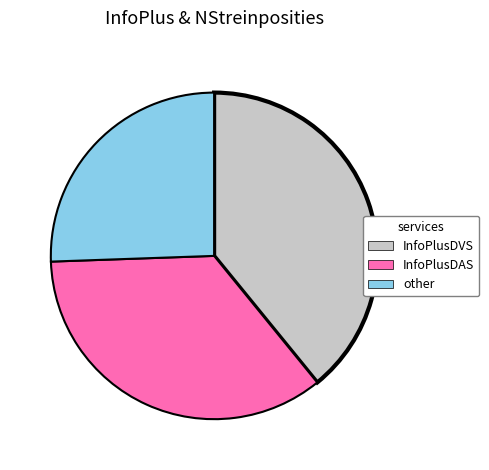

Does any single category account for the majority?

No